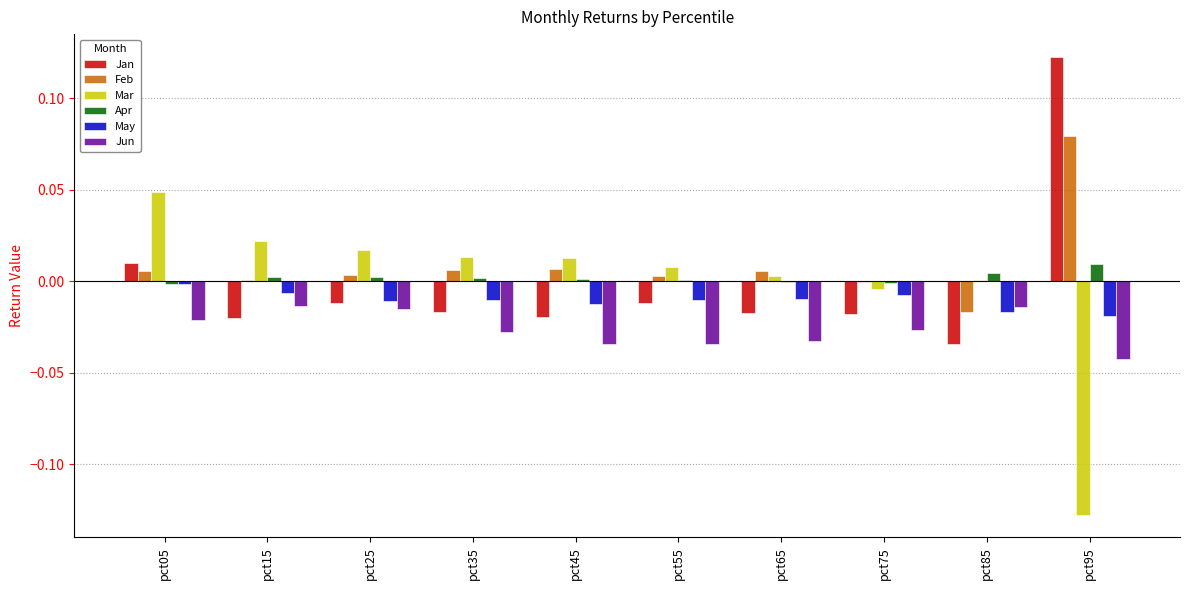

Are the bars horizontal?

No